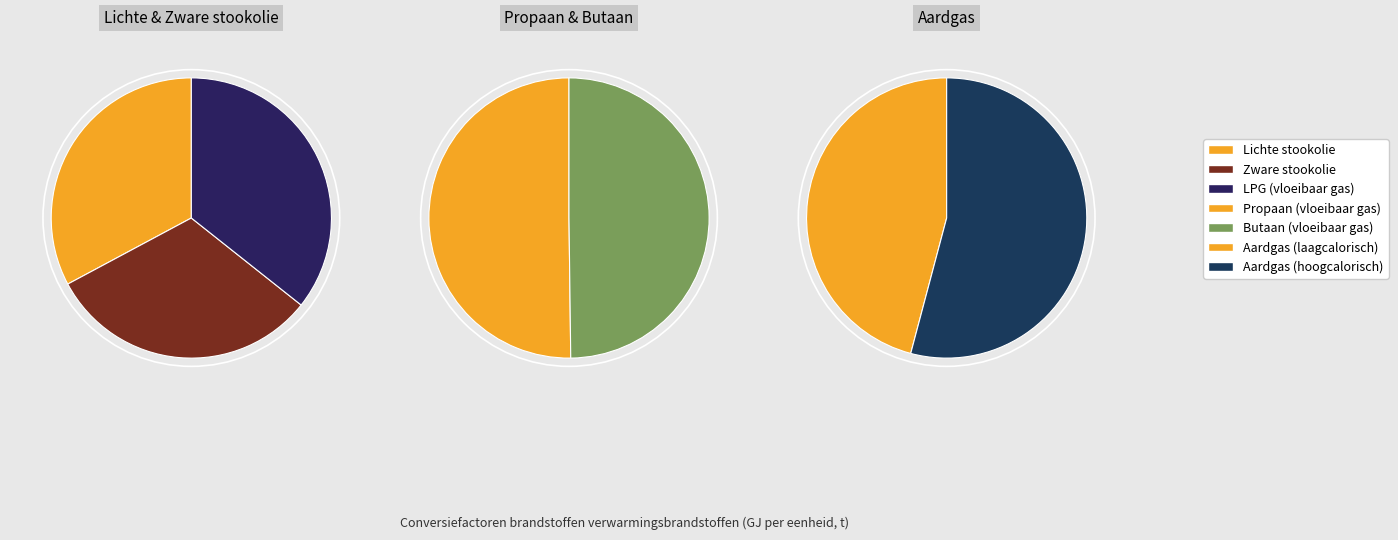

To the nearest percent, what is the difference between the LPG (vloeibaar gas) and Aardgas (hoogcalorisch) slice percentages?

21%